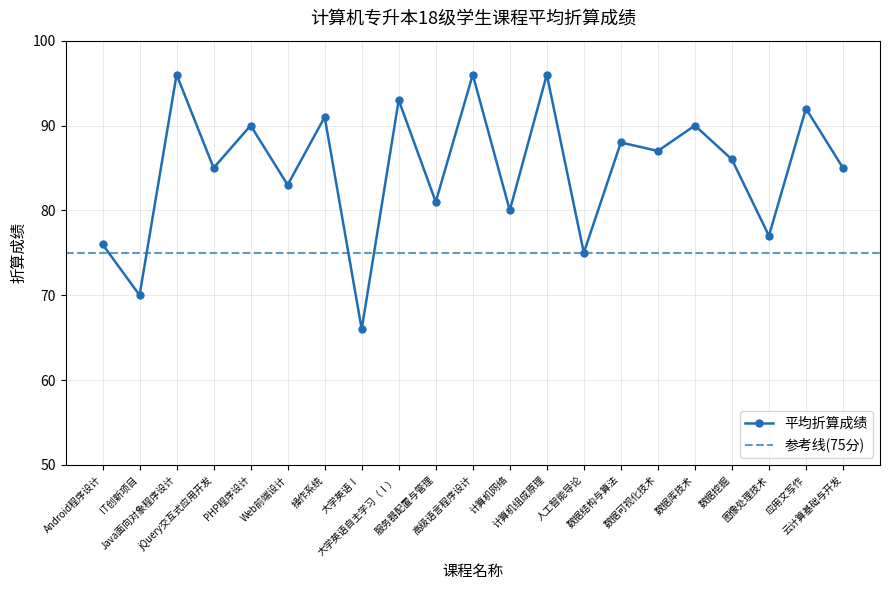

What position from the right is 数据库技术?

5